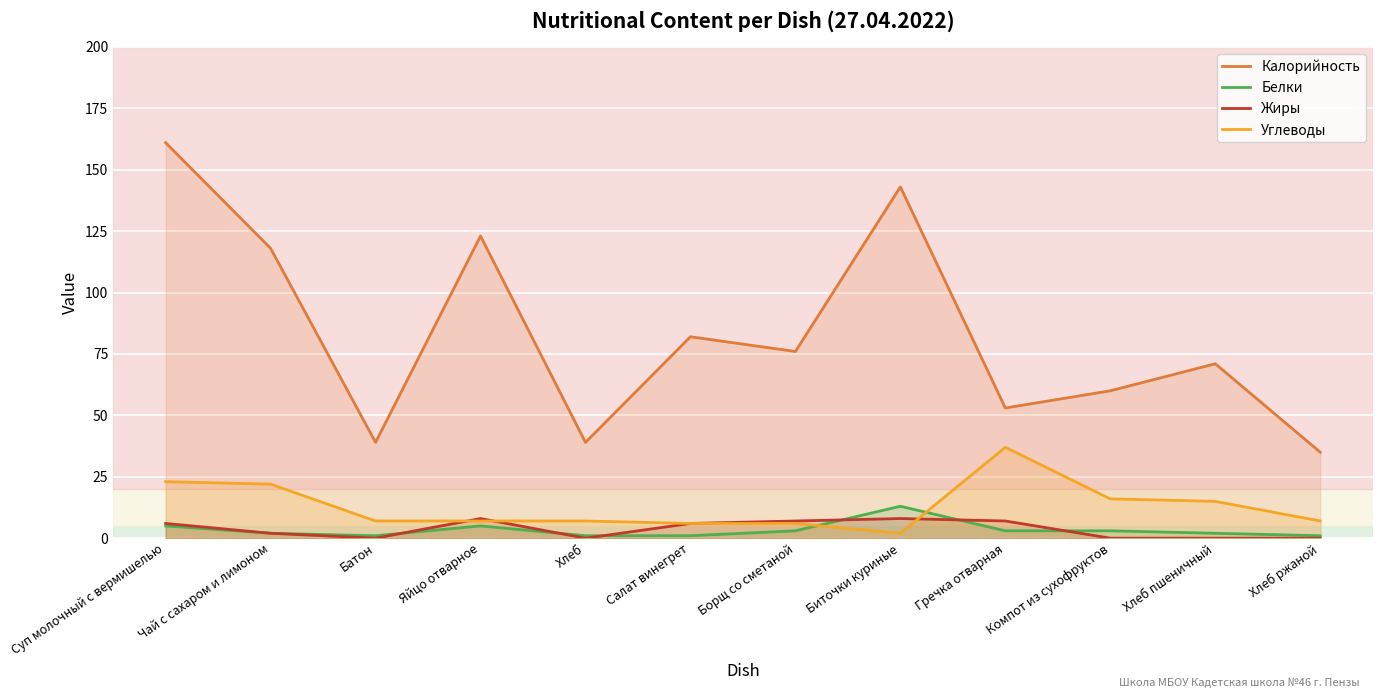

Where is the first local minimum for Калорийность?

Батон